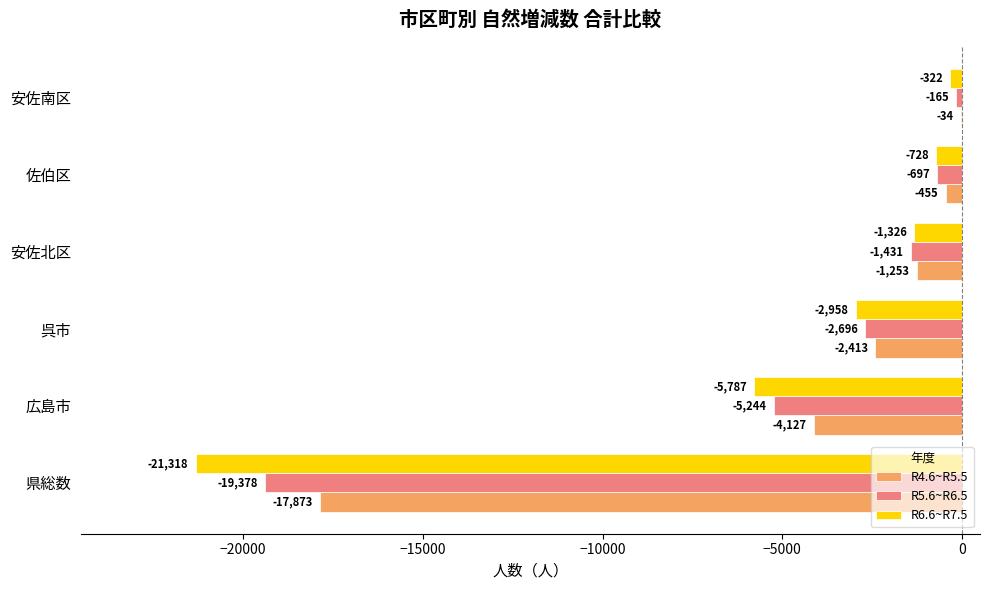

What is the sum of all R5.6~R6.5 values?

-29611